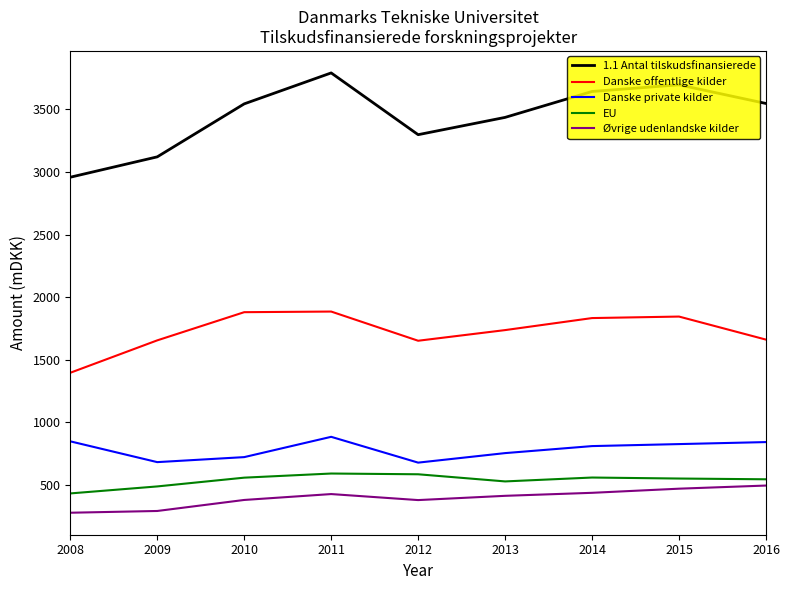

True or false: Øvrige udenlandske kilder and Danske private kilder intersect in this chart.

False